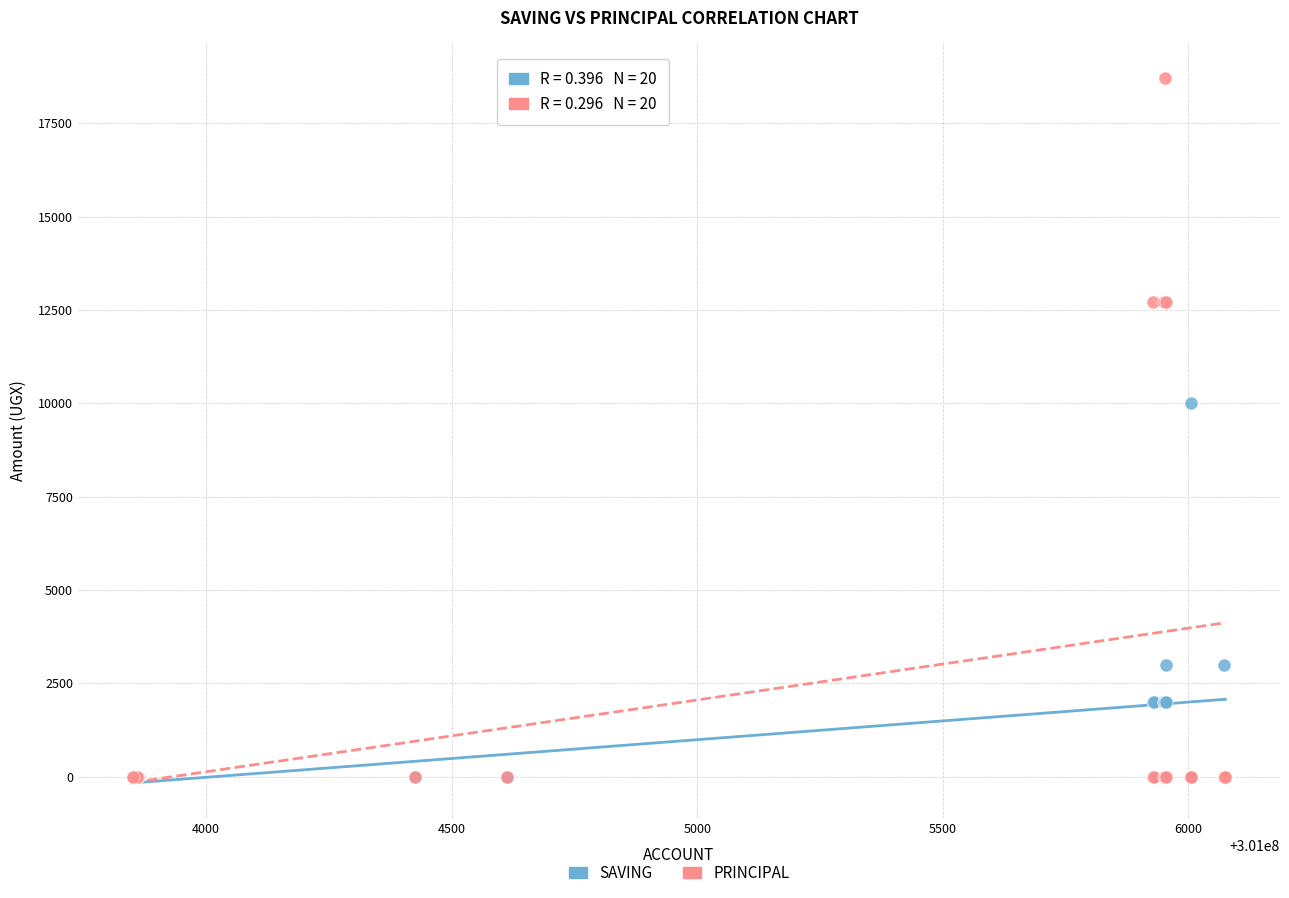

Which series has the widest spread of Y values?

PRINCIPAL